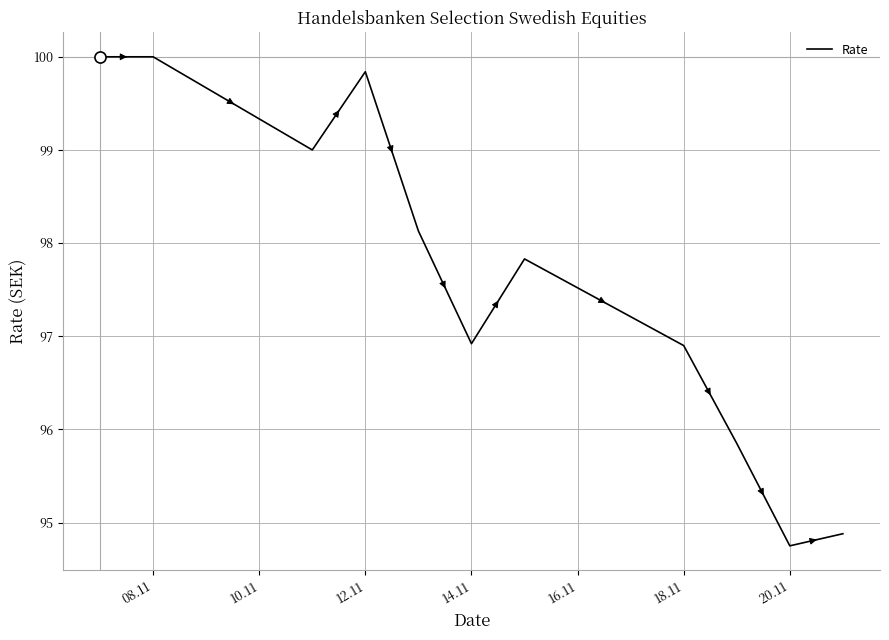

What is the greatest value displayed?

100.0